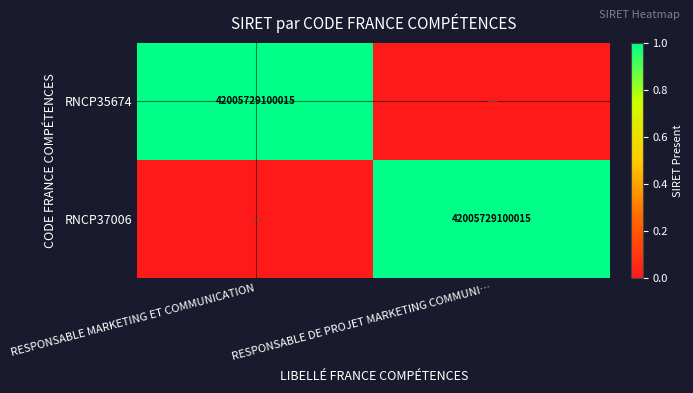

The RNCP37006 series shows 64155963345739 at RESPONSABLE DE PROJET MARKETING COMMUNI…. True or false?

False